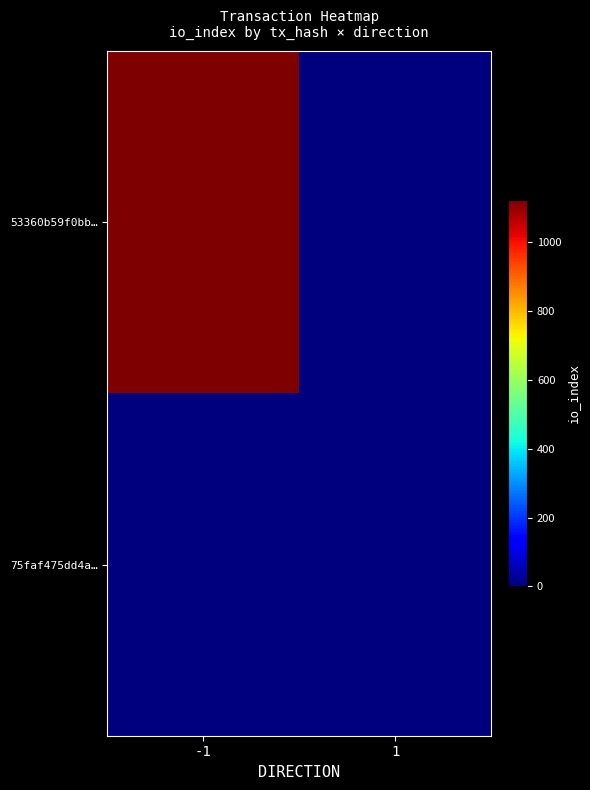

Reading left to right, list all the values displayed in this chart.

53360b59f0bb…: -1=1120	1=0
75faf475dd4a…: -1=0	1=4